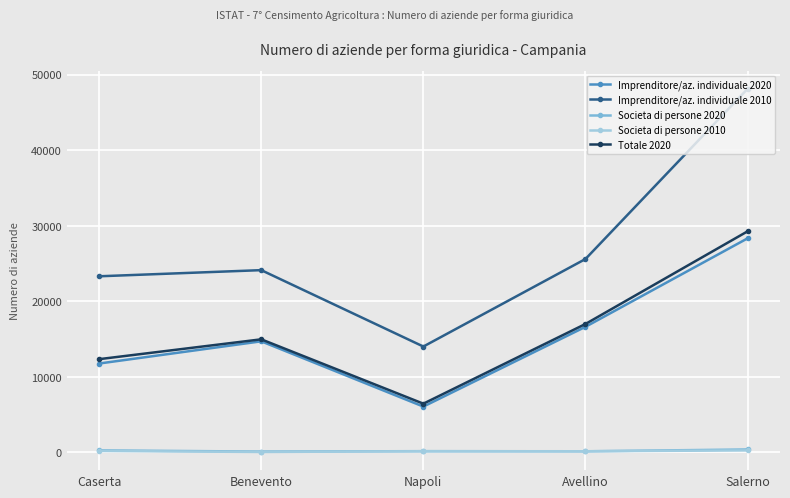

True or false: Imprenditore/az. individuale 2010 has a value of 7593 at Caserta.

False